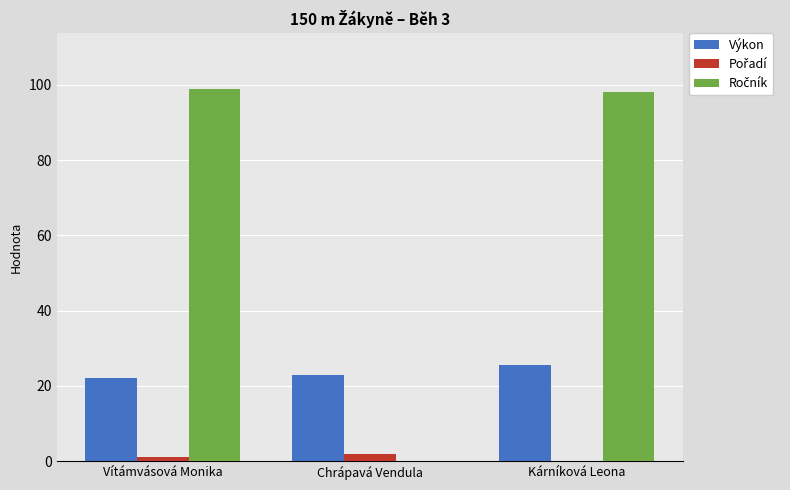

The value of Výkon at Vítámvásová Monika is 38.0. True or false?

False